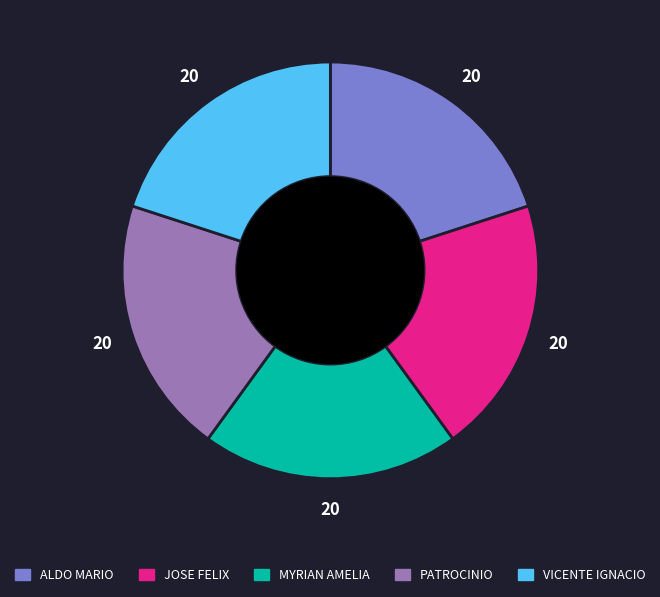

Is there any slice that represents more than half of the pie?

No